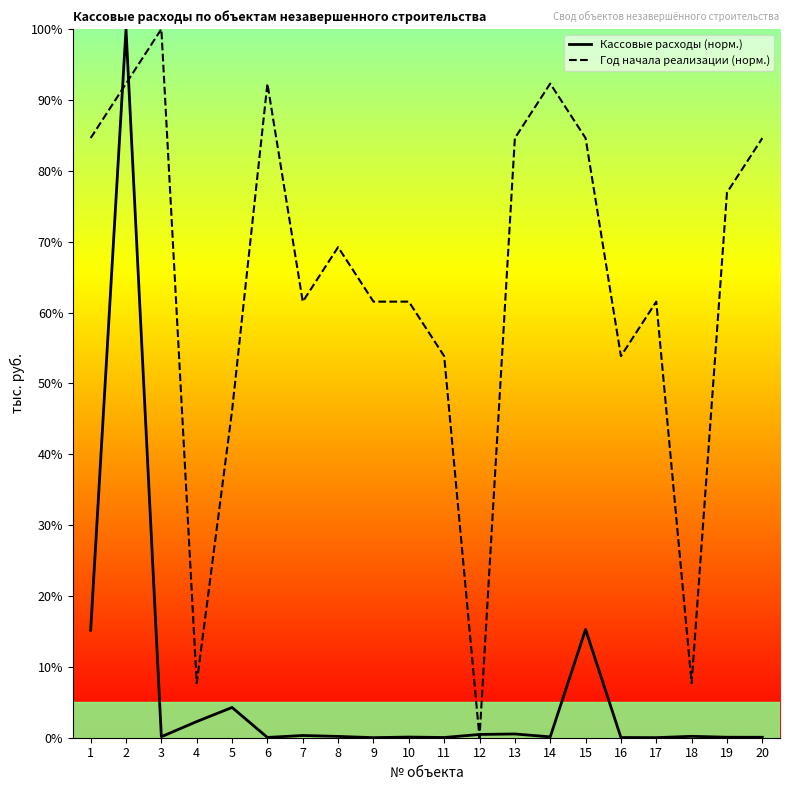

Which category has the lowest value in the Год начала реализации (норм.) series?

12